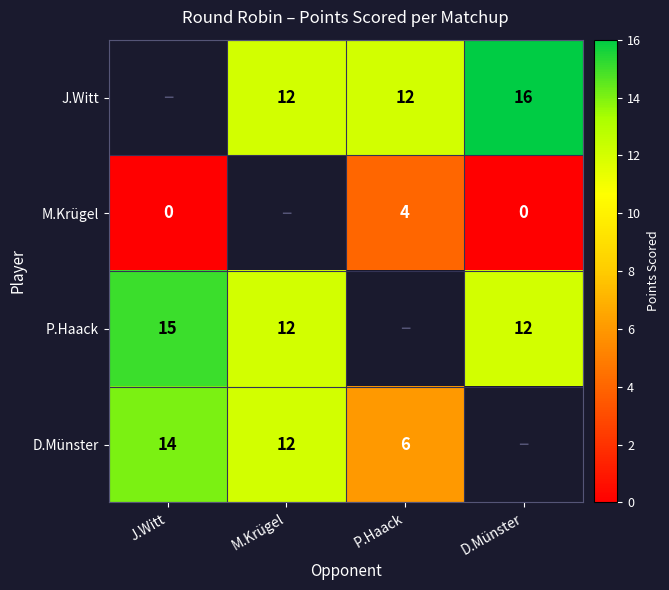

True or false: J.Witt has a value of 16 at D.Münster.

True